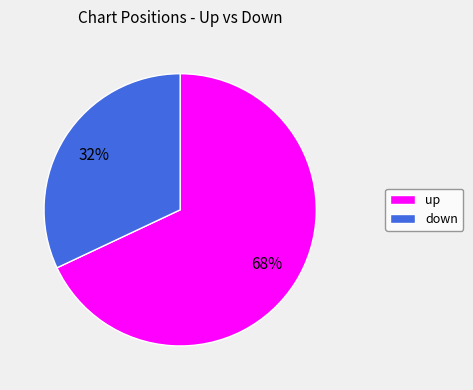

To the nearest percent, what percentage of the pie is down?

32%